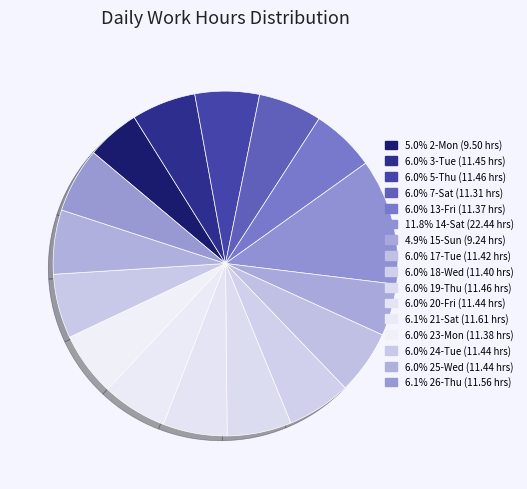

Which slice is the largest?

14-Sat